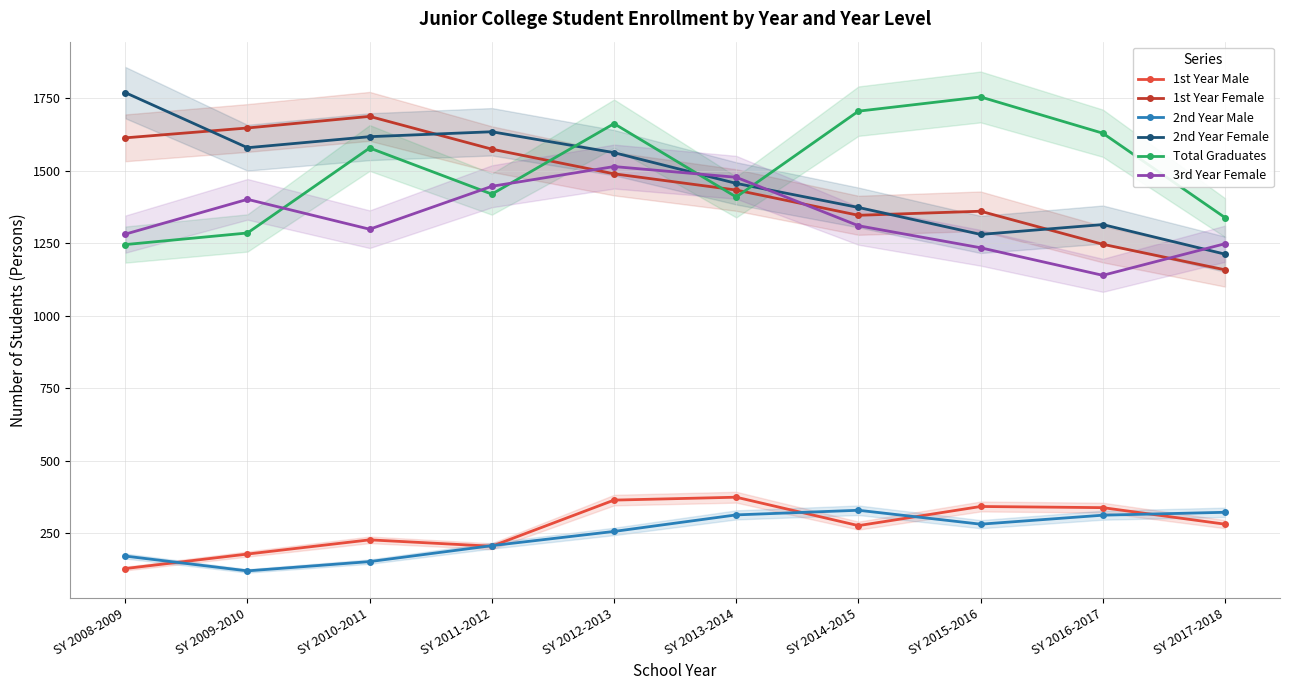

Reading left to right, extract all data points from this chart.

1st Year Male: SY 2008-2009=128	SY 2009-2010=178	SY 2010-2011=227	SY 2011-2012=205	SY 2012-2013=364	SY 2013-2014=374	SY 2014-2015=276	SY 2015-2016=342	SY 2016-2017=338	SY 2017-2018=281
1st Year Female: SY 2008-2009=1613	SY 2009-2010=1647	SY 2010-2011=1687	SY 2011-2012=1574	SY 2012-2013=1489	SY 2013-2014=1433	SY 2014-2015=1346	SY 2015-2016=1360	SY 2016-2017=1246	SY 2017-2018=1158
2nd Year Male: SY 2008-2009=171	SY 2009-2010=120	SY 2010-2011=152	SY 2011-2012=207	SY 2012-2013=256	SY 2013-2014=313	SY 2014-2015=329	SY 2015-2016=281	SY 2016-2017=312	SY 2017-2018=322
2nd Year Female: SY 2008-2009=1769	SY 2009-2010=1579	SY 2010-2011=1617	SY 2011-2012=1634	SY 2012-2013=1562	SY 2013-2014=1456	SY 2014-2015=1373	SY 2015-2016=1280	SY 2016-2017=1314	SY 2017-2018=1212
Total Graduates: SY 2008-2009=1245	SY 2009-2010=1285	SY 2010-2011=1578	SY 2011-2012=1419	SY 2012-2013=1662	SY 2013-2014=1409	SY 2014-2015=1705	SY 2015-2016=1754	SY 2016-2017=1629	SY 2017-2018=1338
3rd Year Female: SY 2008-2009=1281	SY 2009-2010=1401	SY 2010-2011=1298	SY 2011-2012=1446	SY 2012-2013=1514	SY 2013-2014=1477	SY 2014-2015=1310	SY 2015-2016=1234	SY 2016-2017=1139	SY 2017-2018=1248